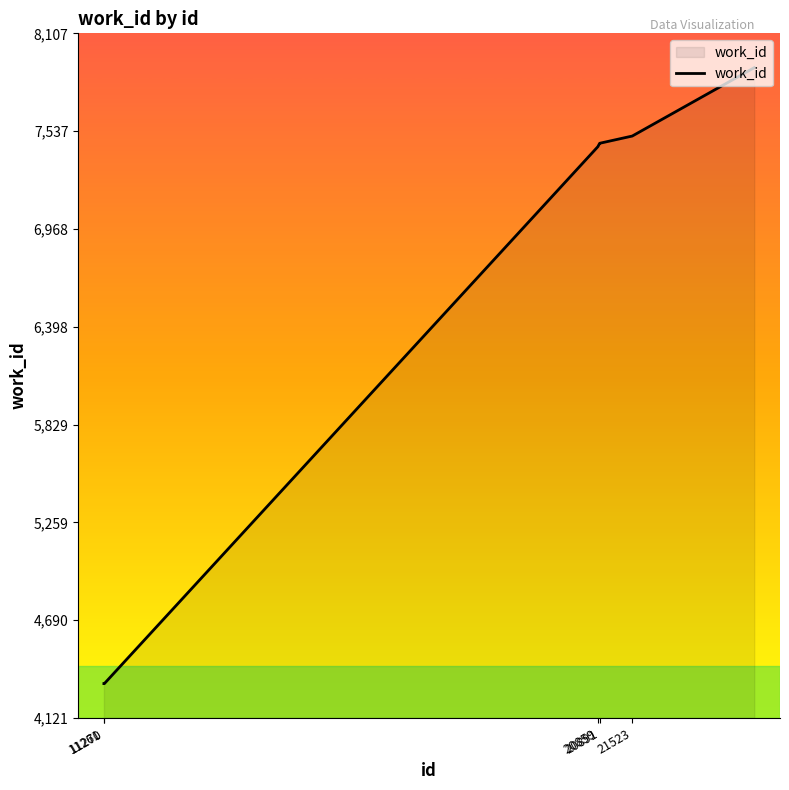

What is the minimum value shown in the chart?

4321